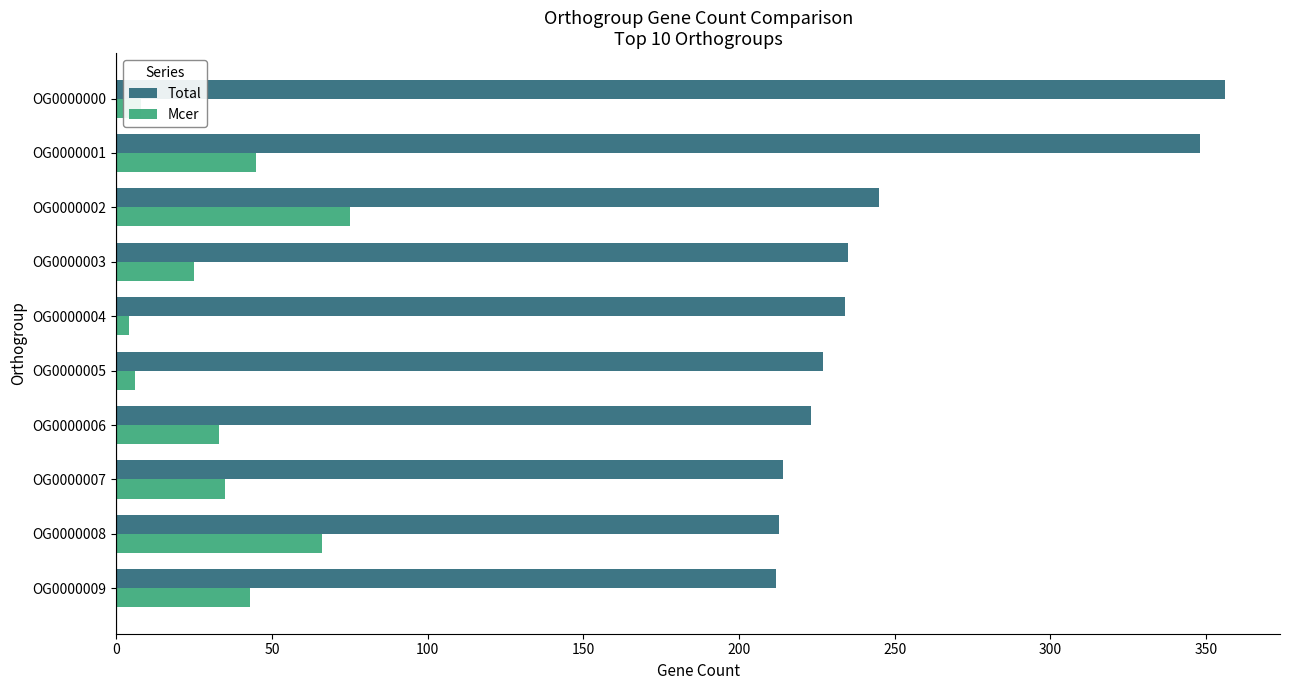

How many categories are shown in the chart?

10